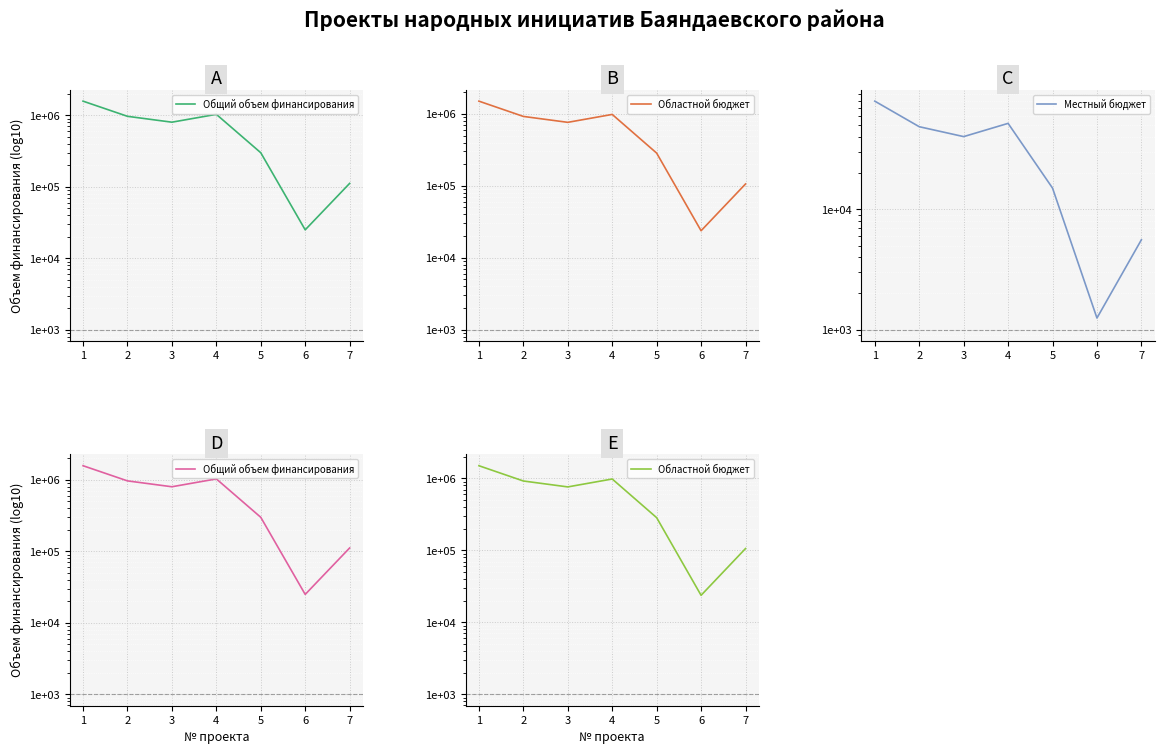

Rank the categories by Местный бюджет value from highest to lowest.

1, 4, 2, 3, 5, 7, 6